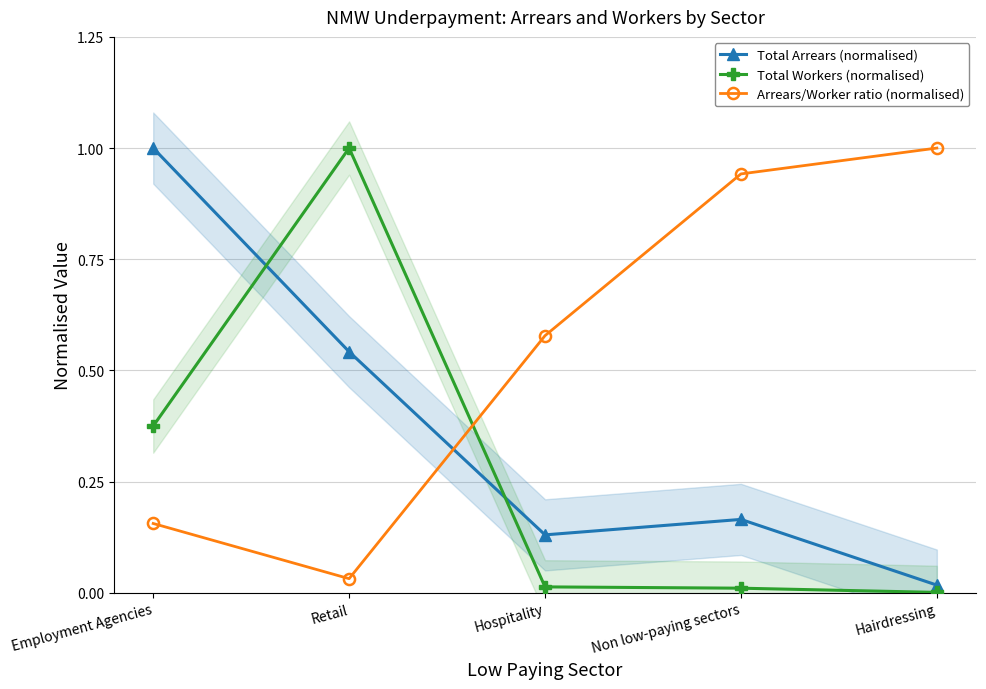

Is it true that Arrears/Worker ratio (normalised) equals 1.6 at Hairdressing?

False